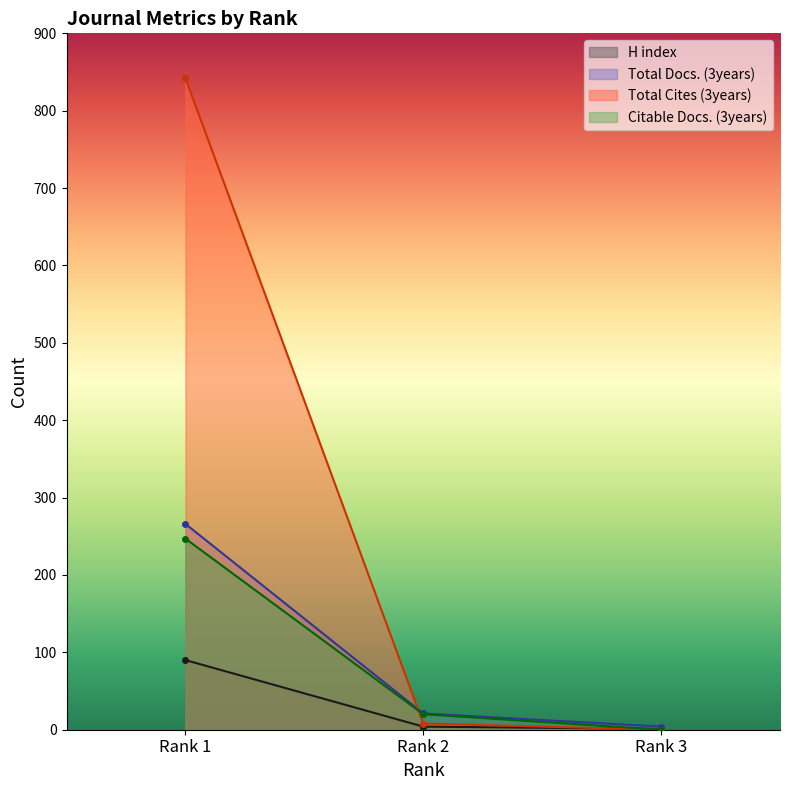

What is the sum of all H index values?

95